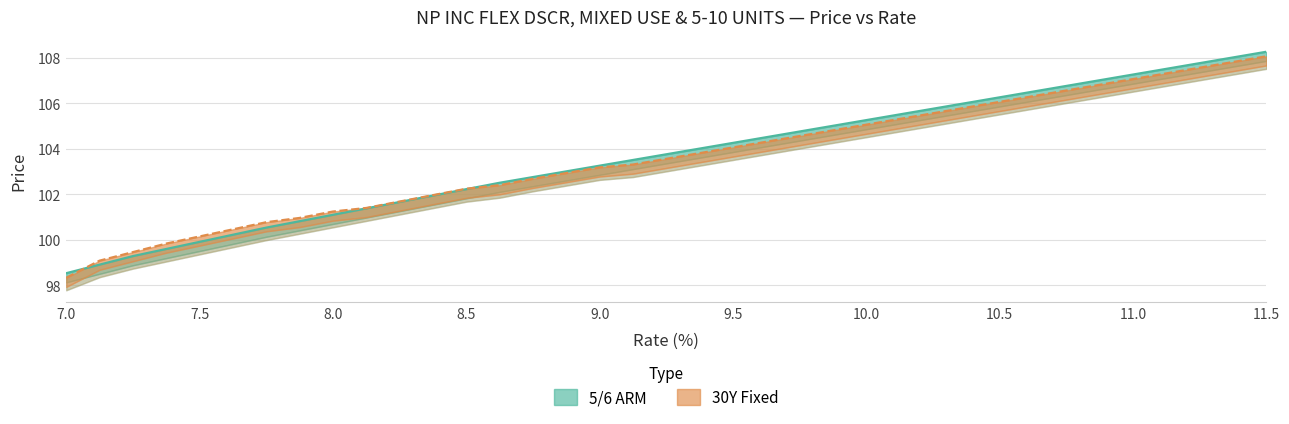

Reading left to right, list all the values displayed in this chart.

5/6 ARM: 98.5	98.9	99.3	99.6	99.9	100.2	100.5	100.8	101.1	101.4	101.7	101.9	102.2	102.5	102.8	103.0	103.3	103.5	103.8	104.0	104.3	104.5	104.8	105.0	105.3	105.5	105.8	106.0	106.3	106.5	106.8	107.0	107.3	107.5	107.8	108.0	108.3
30Y Fixed: 98.3	99.1	99.5	99.8	100.2	100.5	100.8	101.0	101.2	101.4	101.7	102.0	102.2	102.4	102.7	102.9	103.2	103.3	103.6	103.8	104.1	104.3	104.6	104.8	105.1	105.3	105.6	105.8	106.1	106.3	106.6	106.8	107.1	107.3	107.6	107.8	108.1